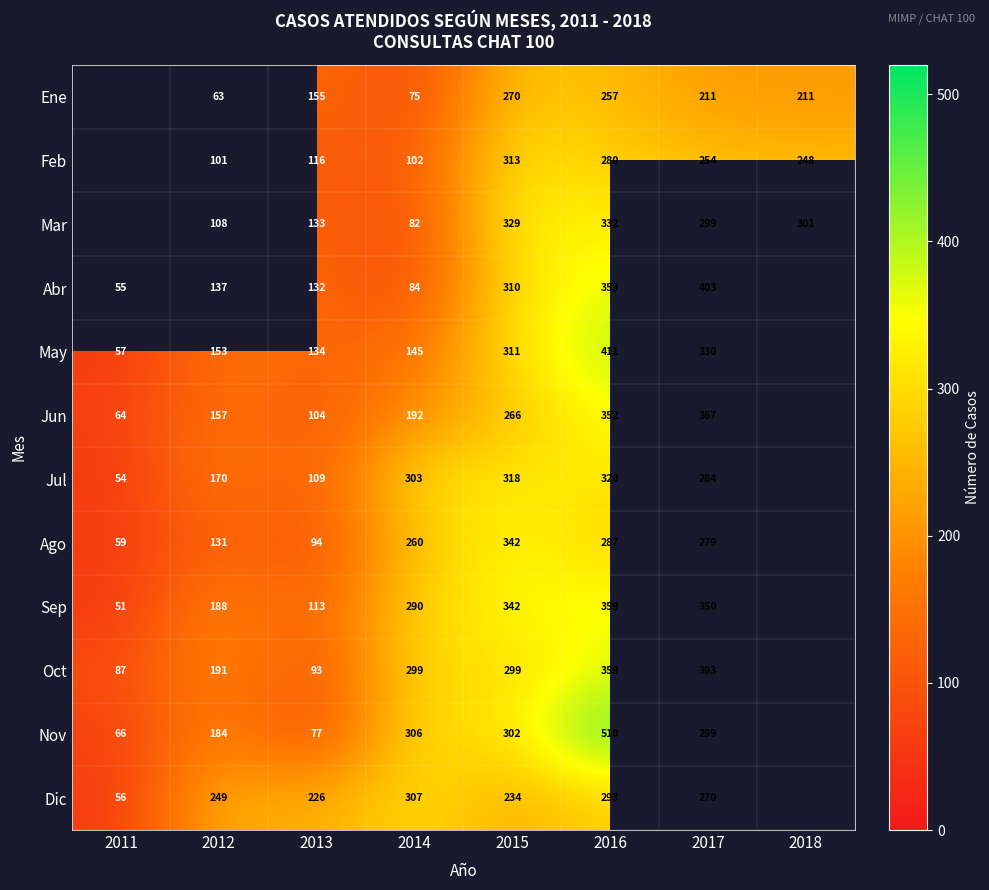

Is it true that Ene equals 211 at 2018?

True